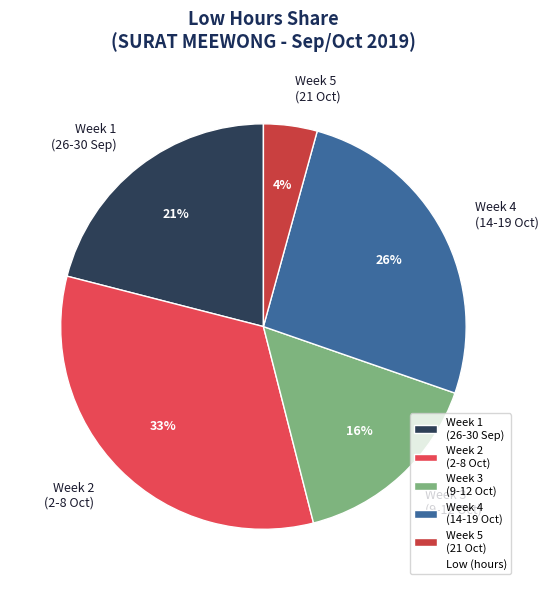

Count the number of slices in the pie.

5